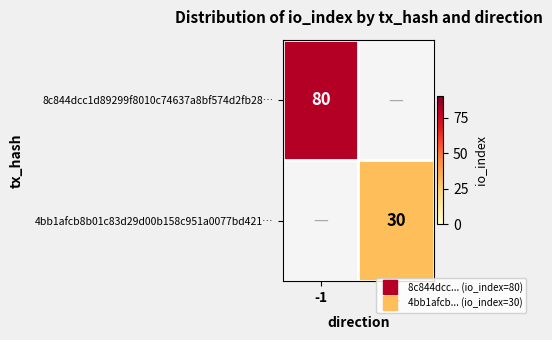

The value of 4bb1afcb8b01c83d29d00b158c951a0077bd421… at 1 is 30. True or false?

True